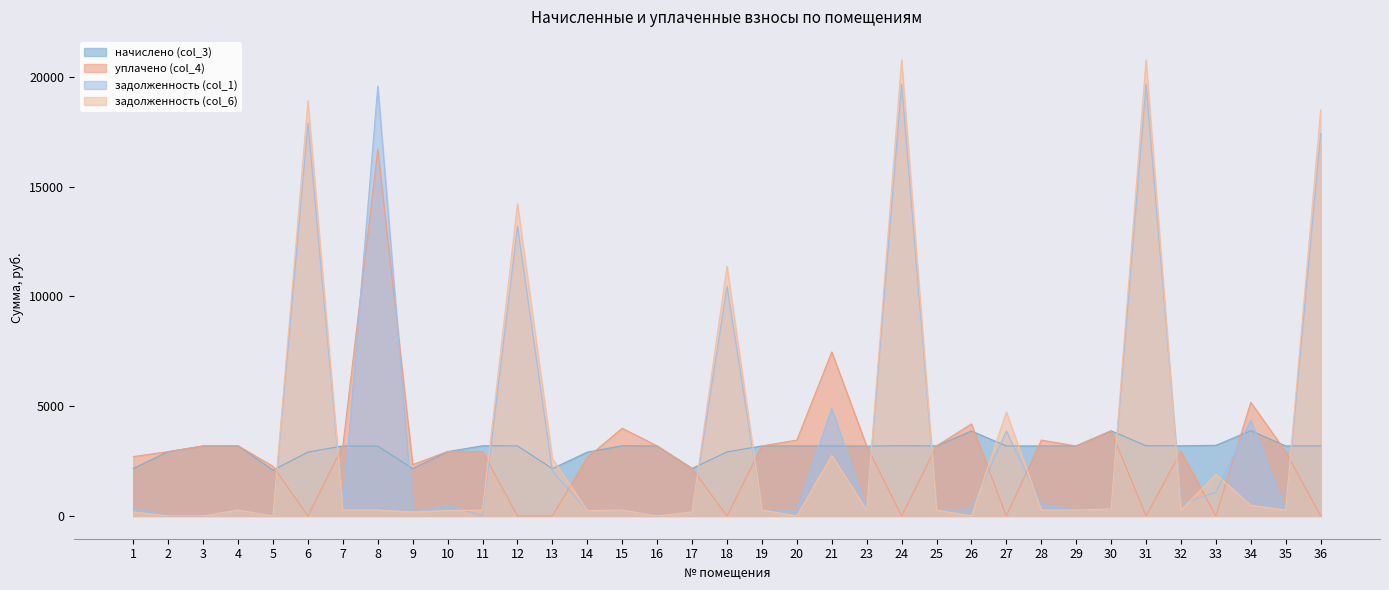

What is the approximate value of начислено (col_3) at 8?

3180.1